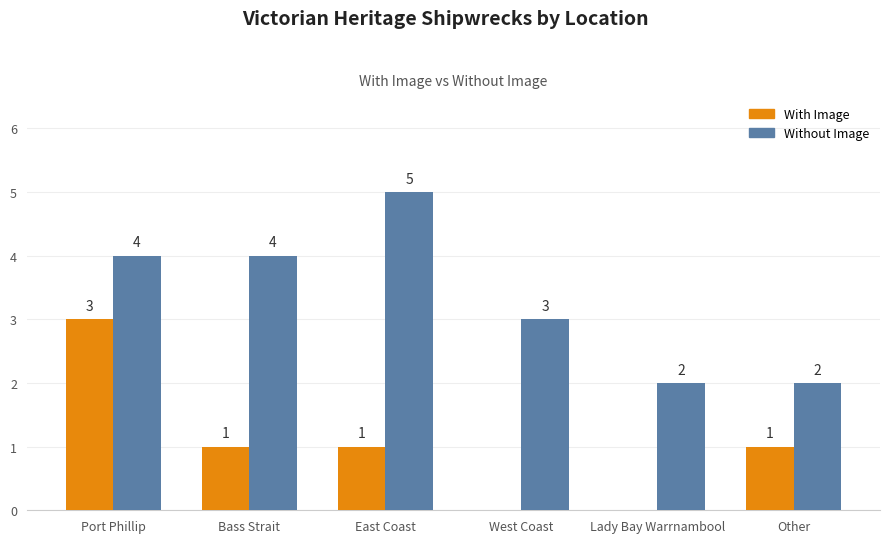

Reading right to left, what are all the values shown in this chart?

With Image: 1	0	0	1	1	3
Without Image: 2	2	3	5	4	4